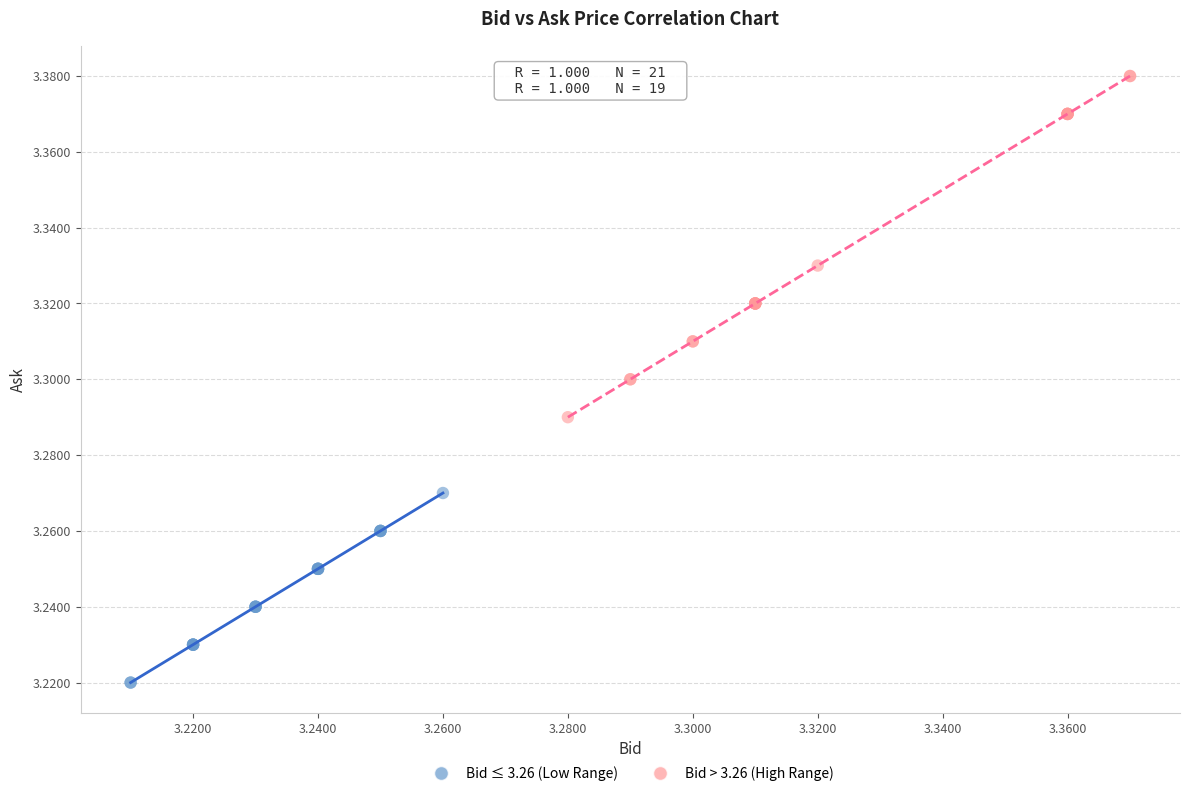

Which series has the widest spread of Y values?

Bid > 3.26 (High Range)